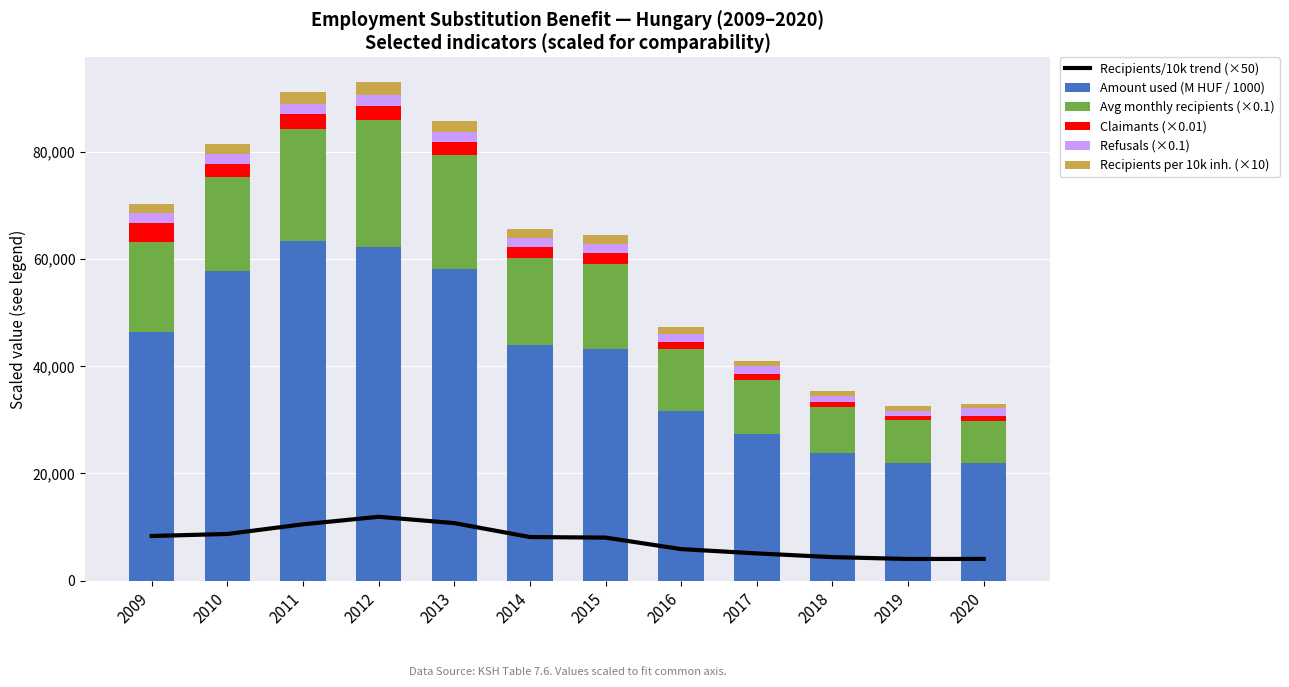

What is the spread (max minus min) of values at 2019?

21144.5